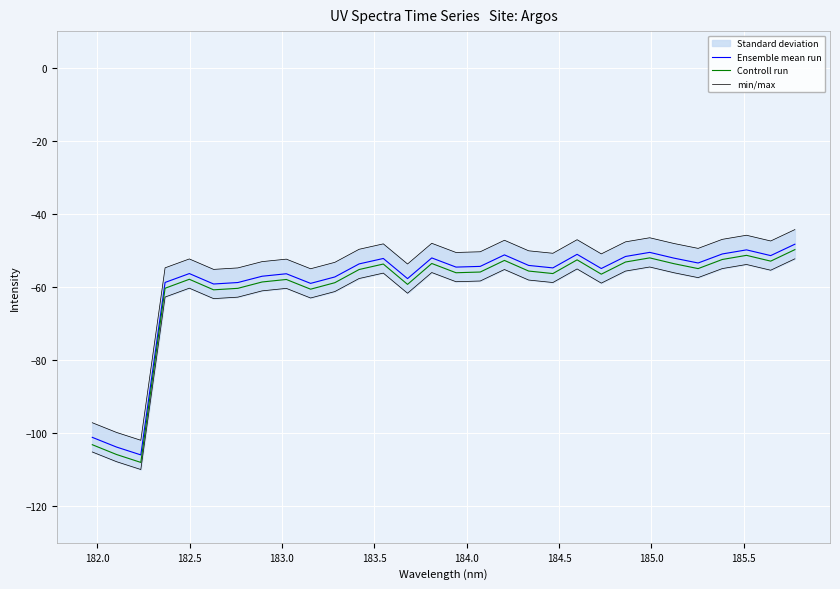

Which series has the widest spread of values?

Controll run